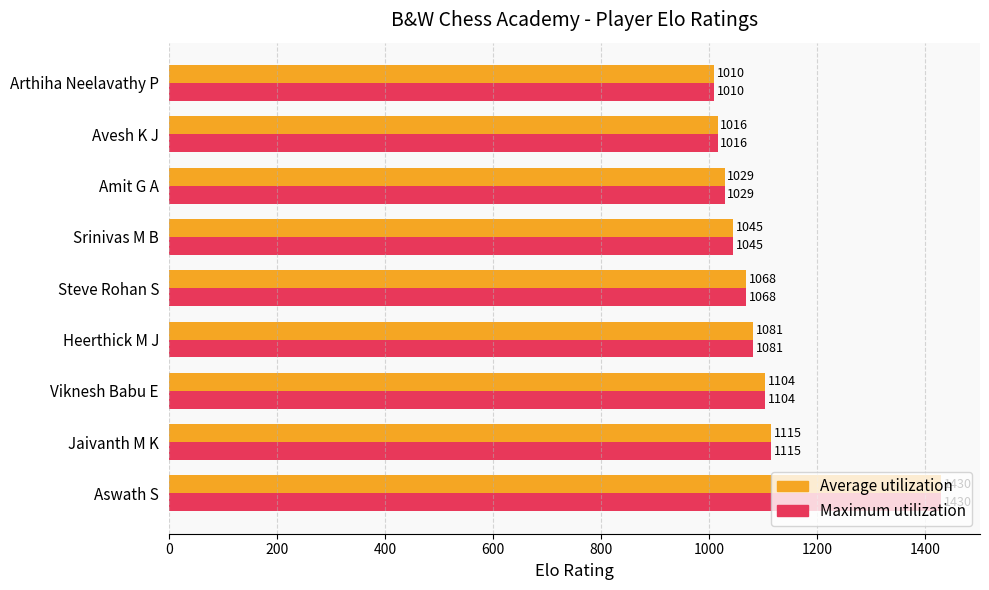

True or false: Average utilization has a value of 1045 at Srinivas M B.

True